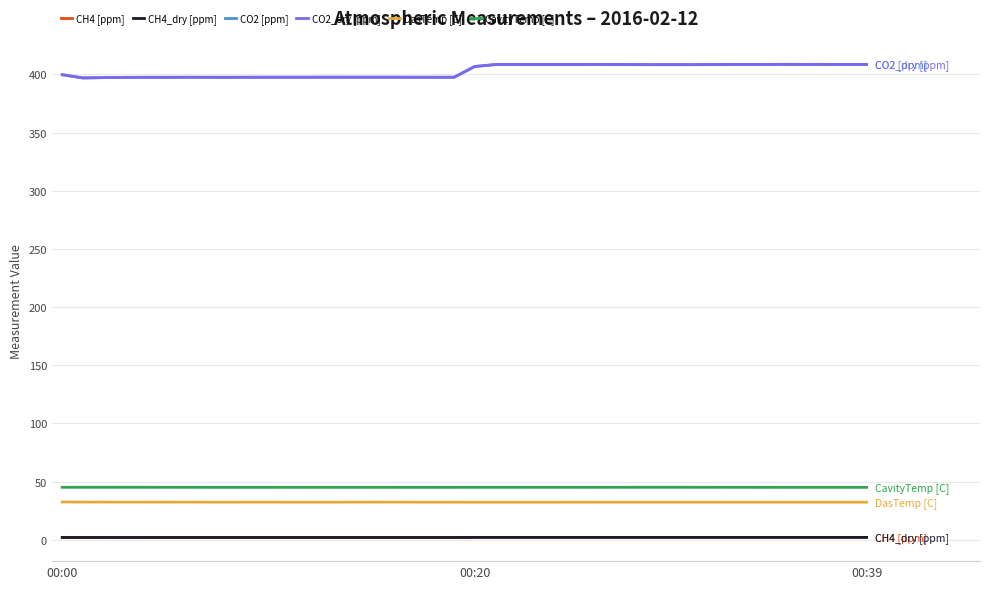

True or false: CavityTemp [C] and CO2 [ppm] intersect in this chart.

False